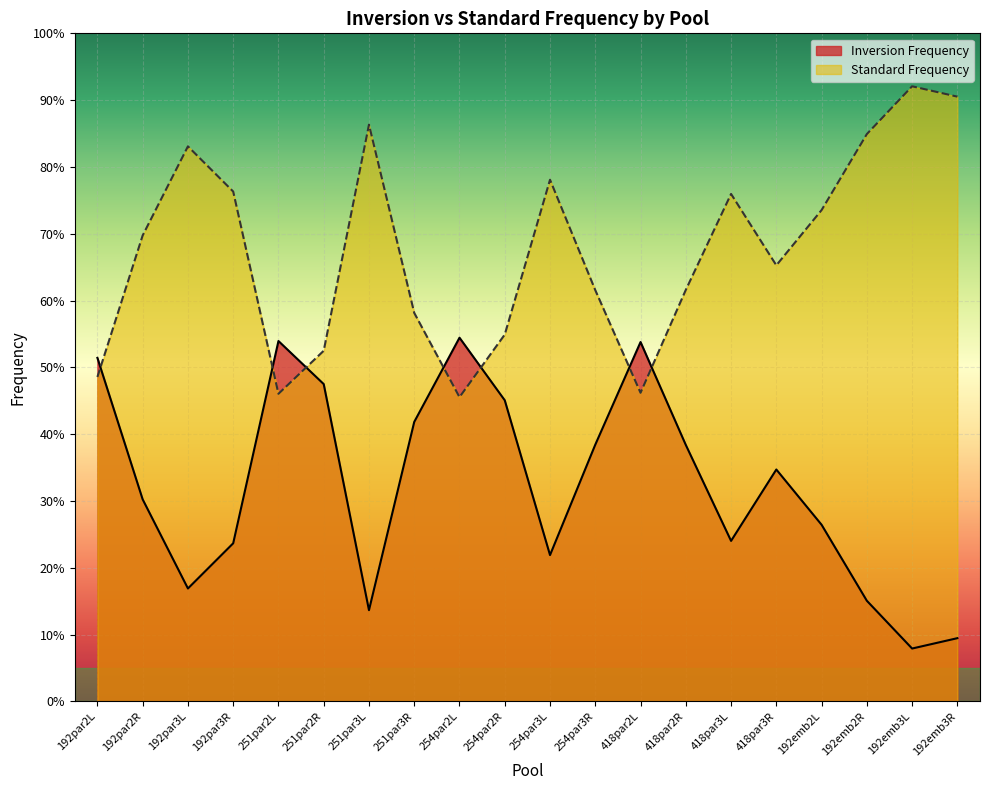

How many distinct data groups are displayed?

2